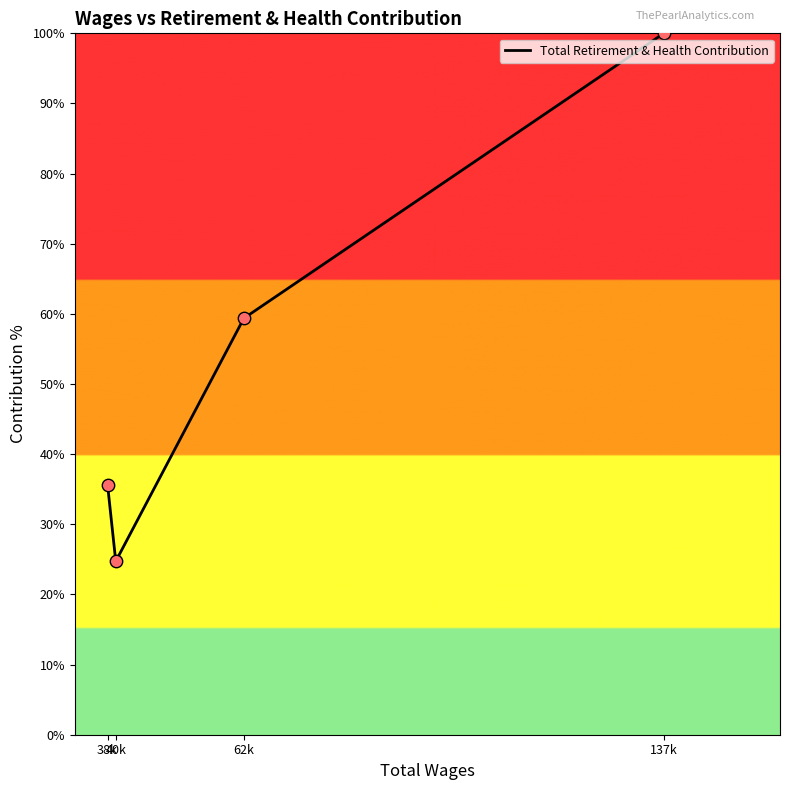

What is the change in value from 38k to 40k?

-10.9